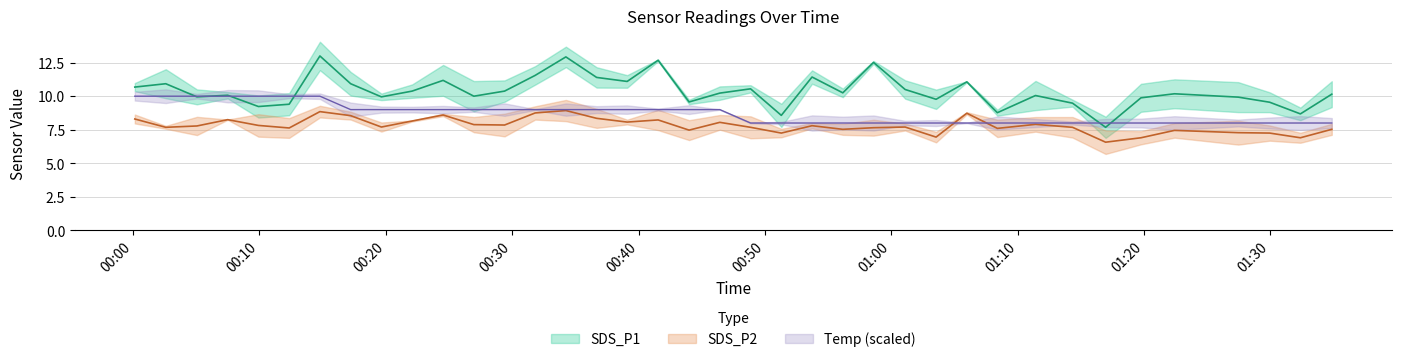

In SDS_P2, how many points are higher than both neighbors (excluding endpoints)?

11